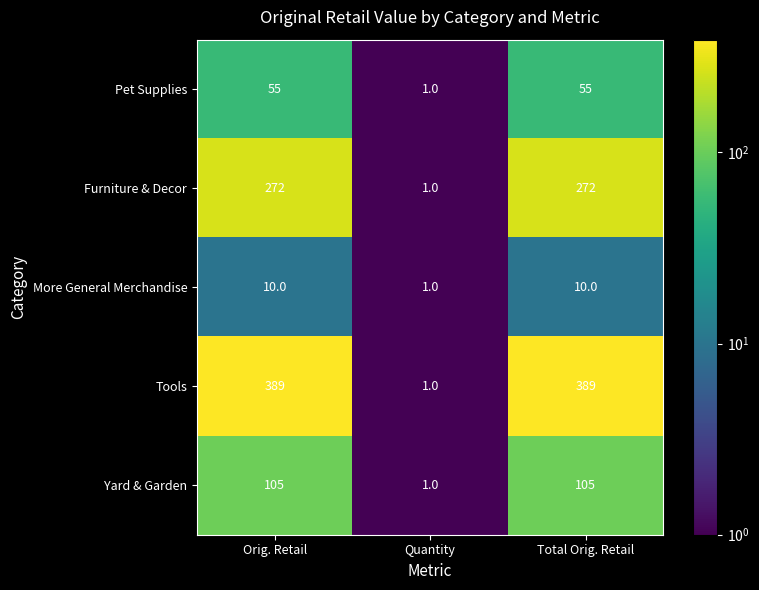

How many distinct data groups are displayed?

5